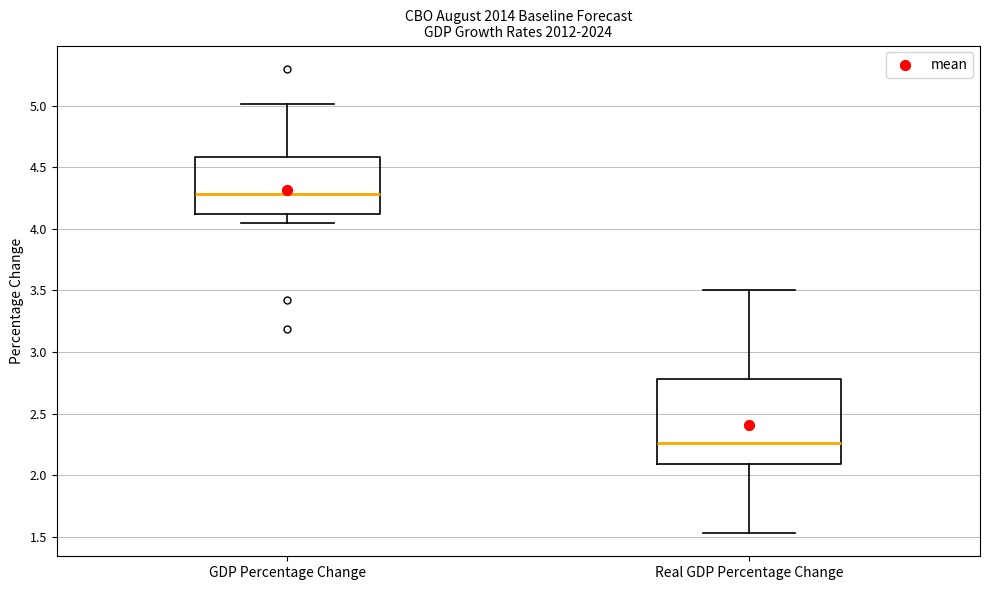

Where is the upper edge of the box for Real GDP Percentage Change on the y-axis? The values are not printed on the chart, so give them approximately, as read against the axis.

2.80